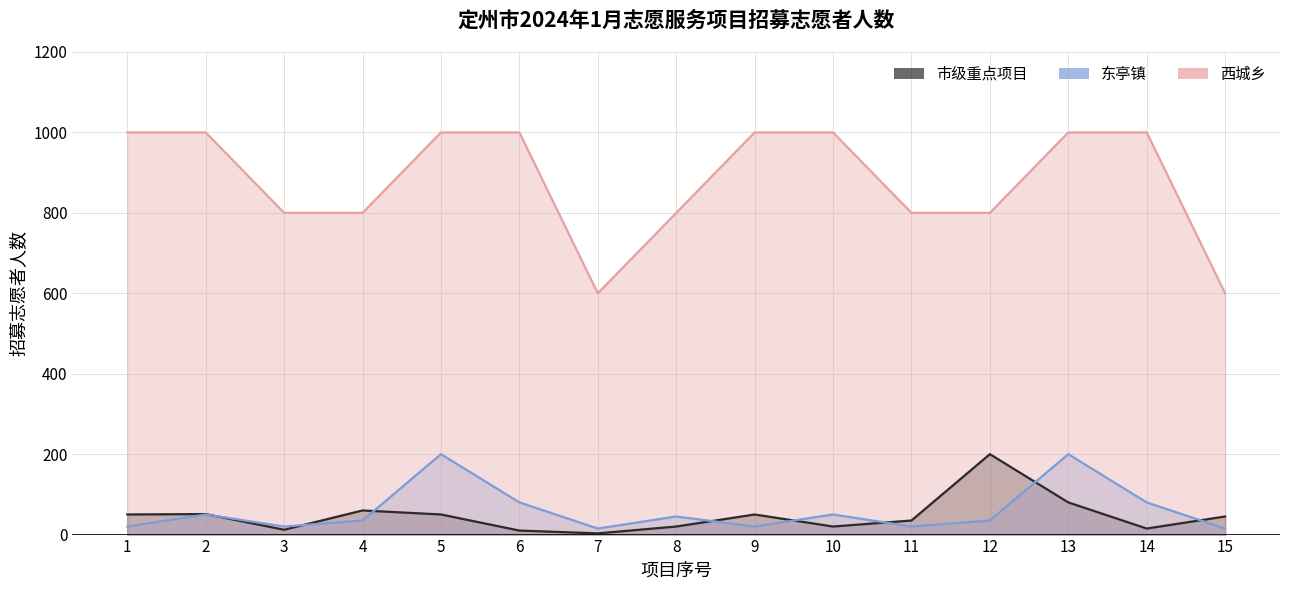

True or false: 市级重点项目 and 西城乡 intersect in this chart.

False